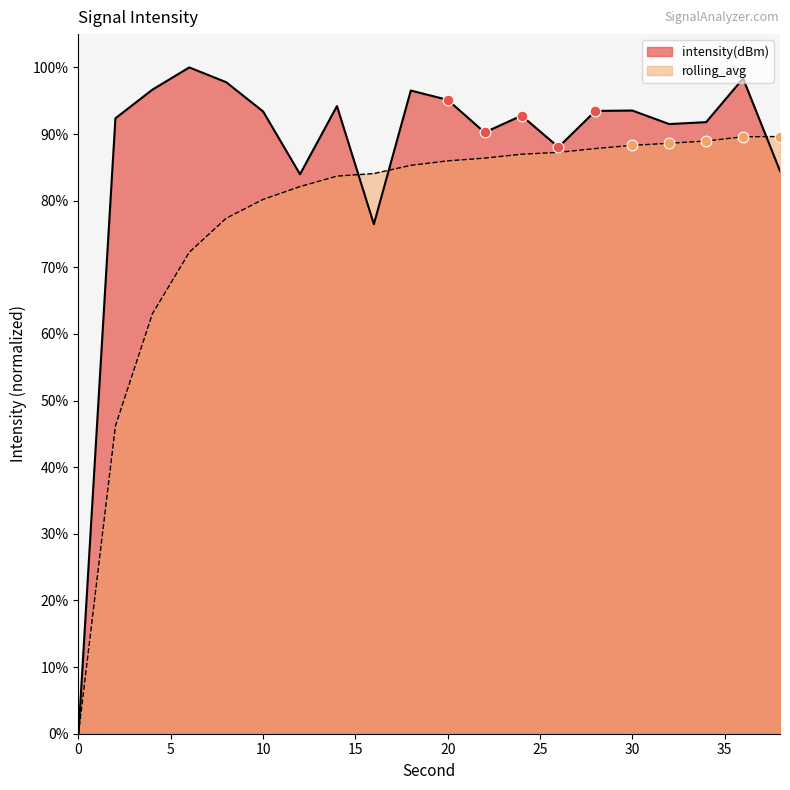

Is the value of intensity(dBm) at 10 greater than the value of rolling_avg at 2?

Yes